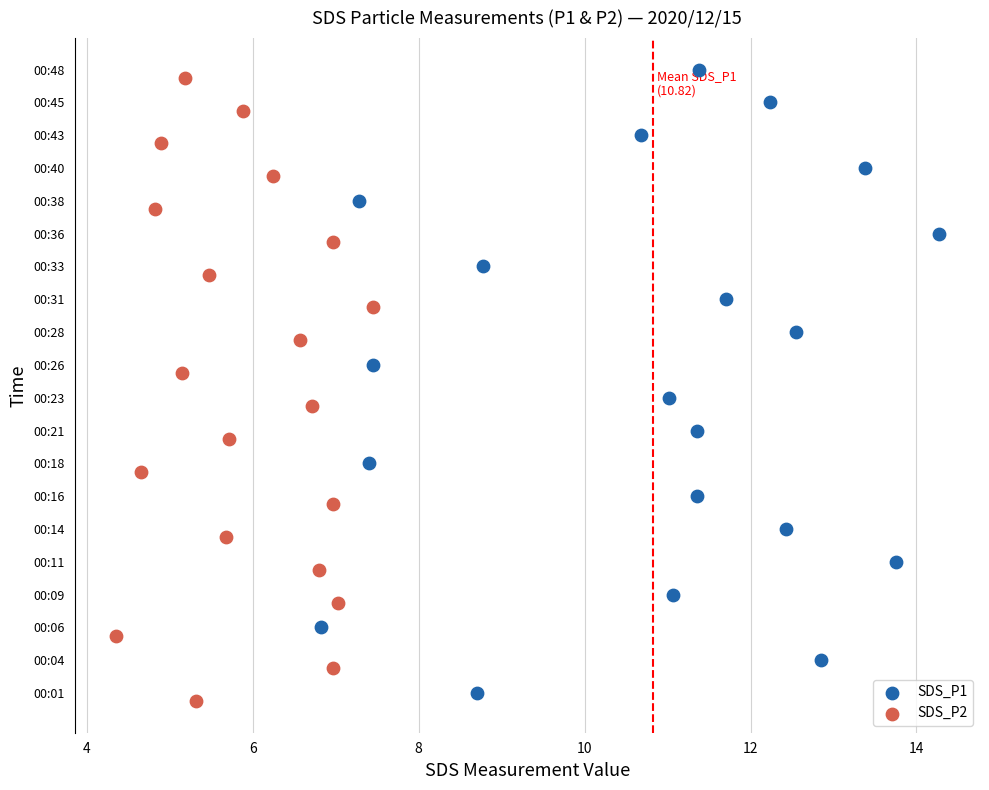

Which series has the largest Y range (max minus min)?

SDS_P1